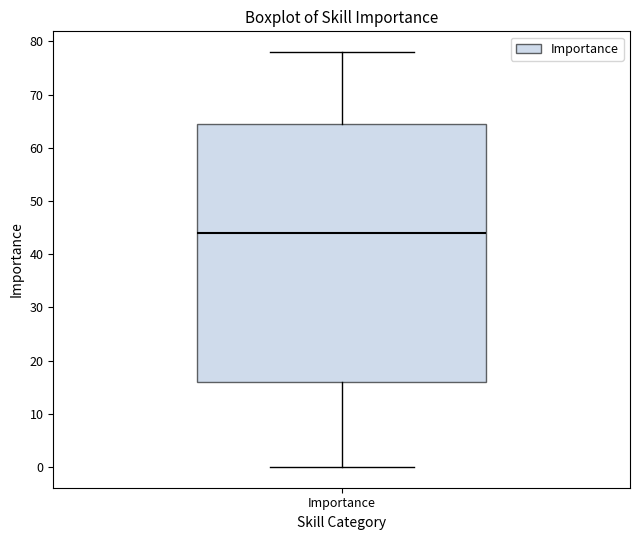

Transcribe this box plot: give where the median line is, the range the box spans, and where the two whiskers end, as read against the y-axis. The values are not printed on the chart, so give them approximately, as read against the axis.

median 44, box 16 to 65, whiskers 0 to 78